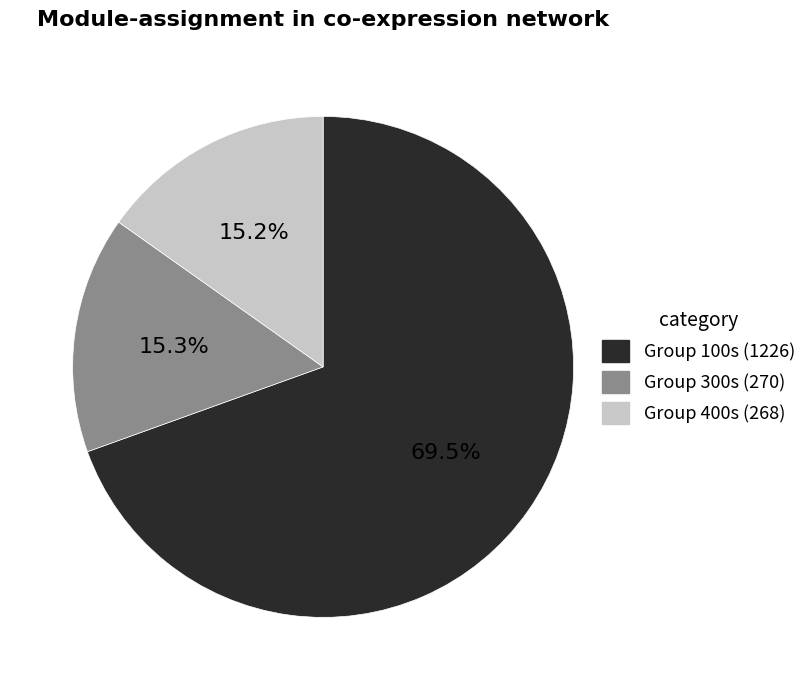

Does any single category account for the majority?

Yes